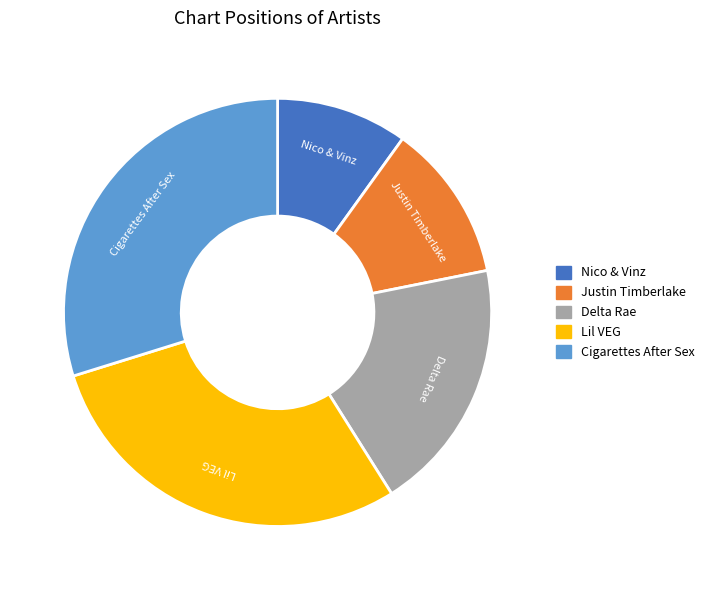

Is the sum of Nico & Vinz and Justin Timberlake greater than half?

No